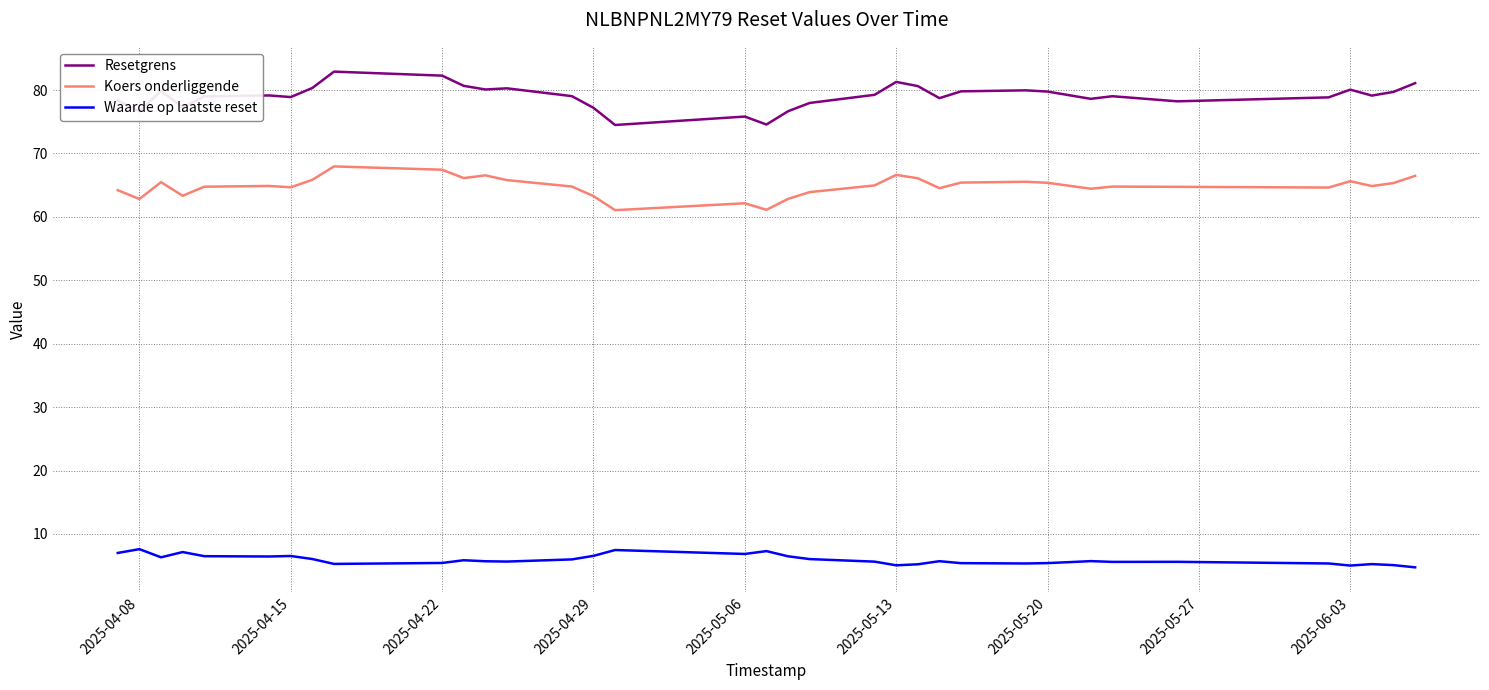

True or false: Resetgrens has more than 1 interior local peaks.

True